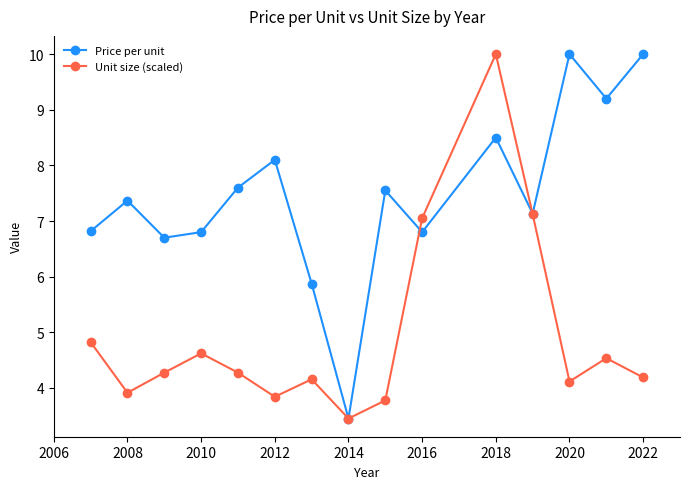

What is the value of the Unit size (scaled) point at the 11th from the left?

10.0